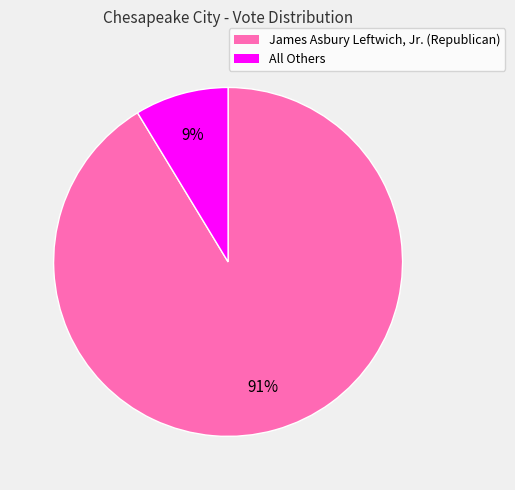

Do James Asbury Leftwich, Jr. (Republican) and All Others together represent more than half of the pie?

Yes